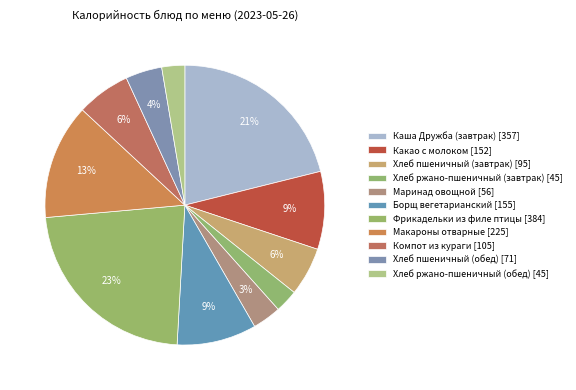

How many segments does this pie chart have?

11